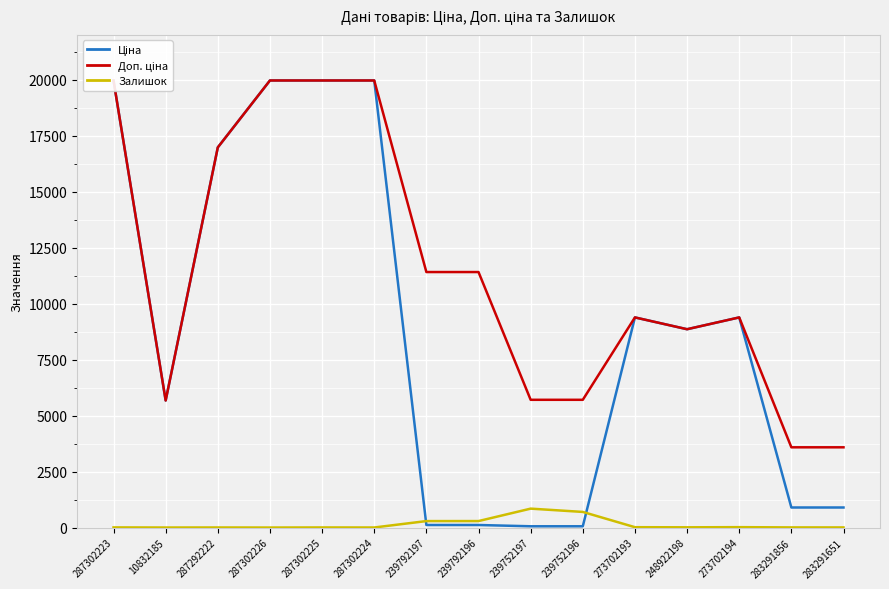

What are all the series names shown in the legend?

Ціна, Доп. ціна, Залишок